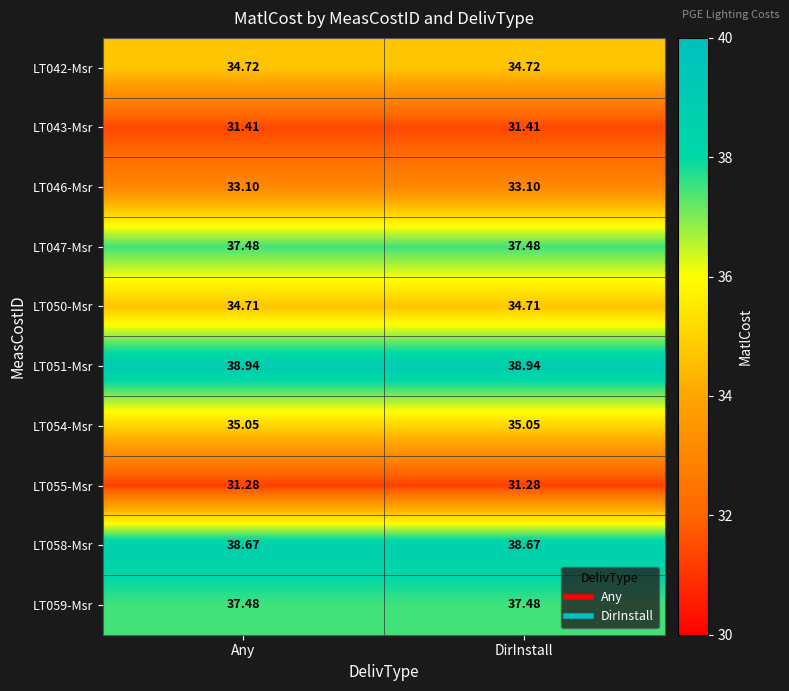

Is the value of LT059-Msr at Any greater than the value of LT043-Msr at DirInstall?

Yes